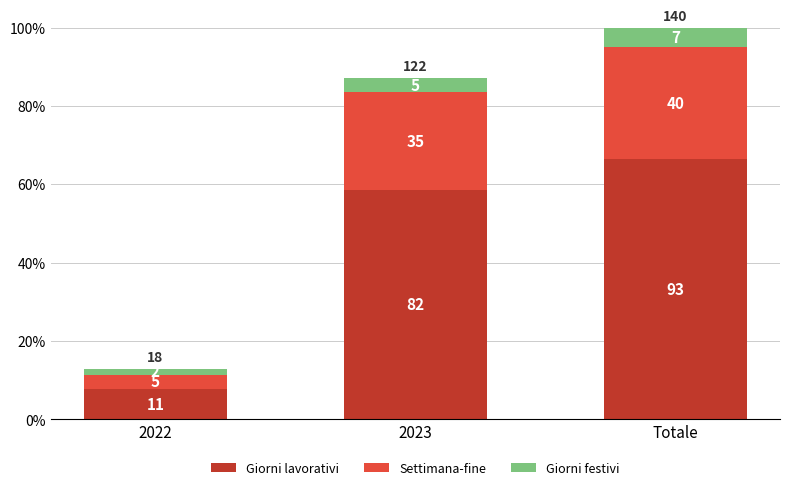

Between 2022 and Totale, which series saw the biggest shift?

Giorni lavorativi